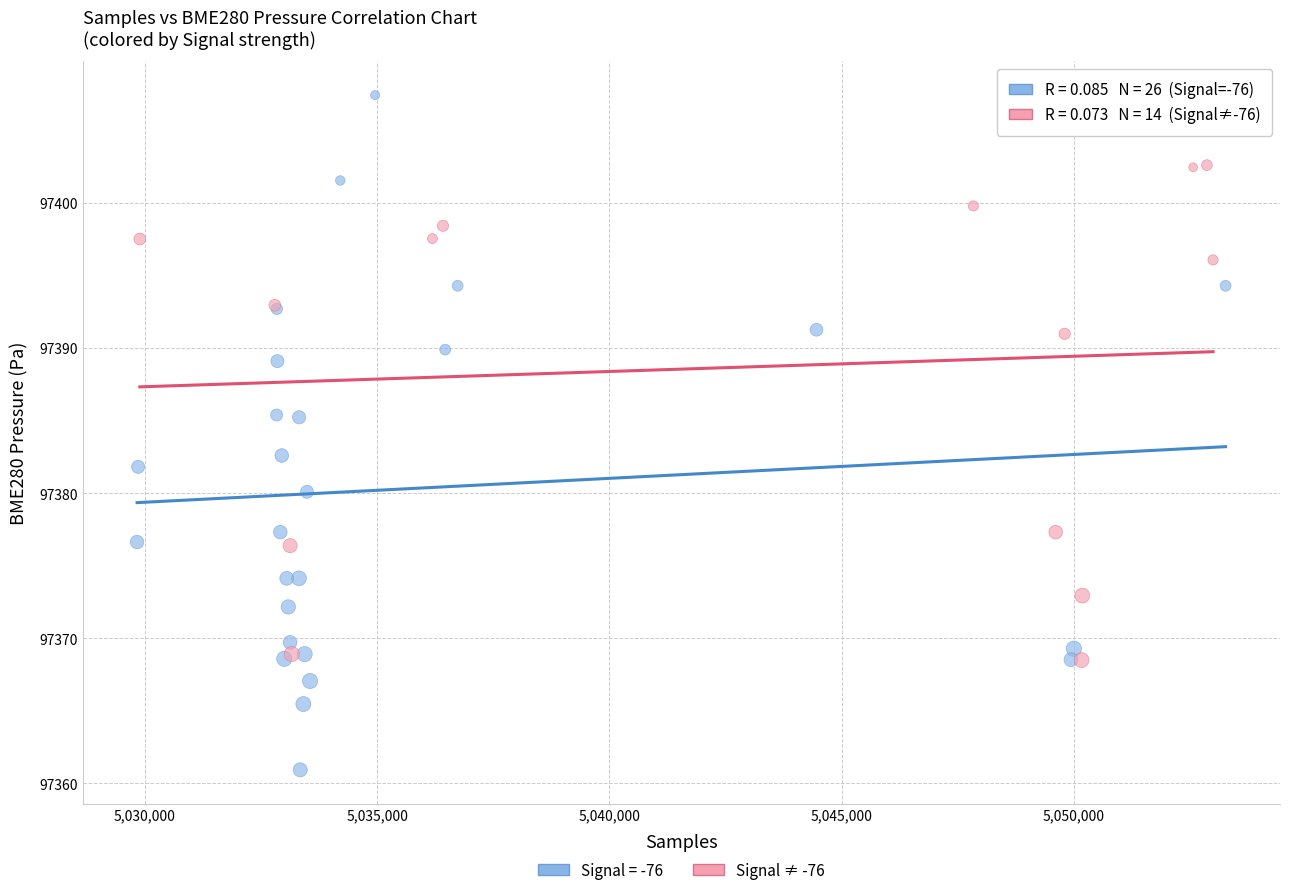

Which series has the largest Y range (max minus min)?

Signal = -76